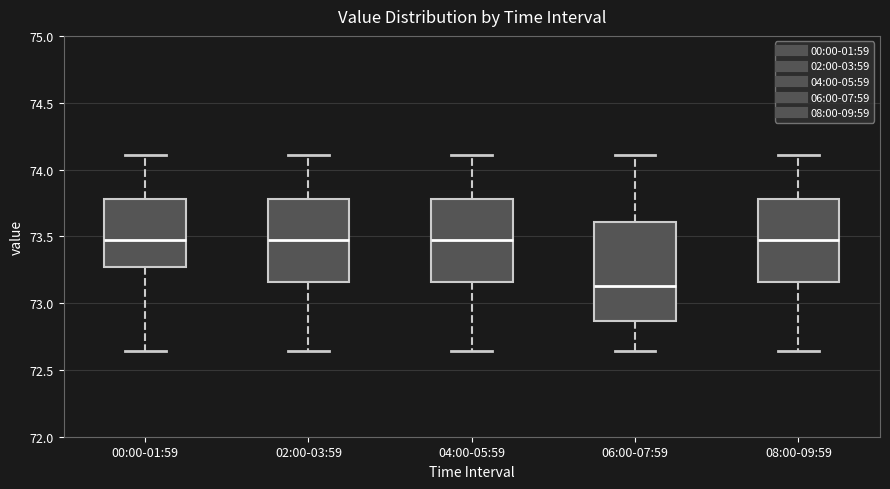

Which box is the tallest, from its lower edge to its upper edge?

06:00-07:59